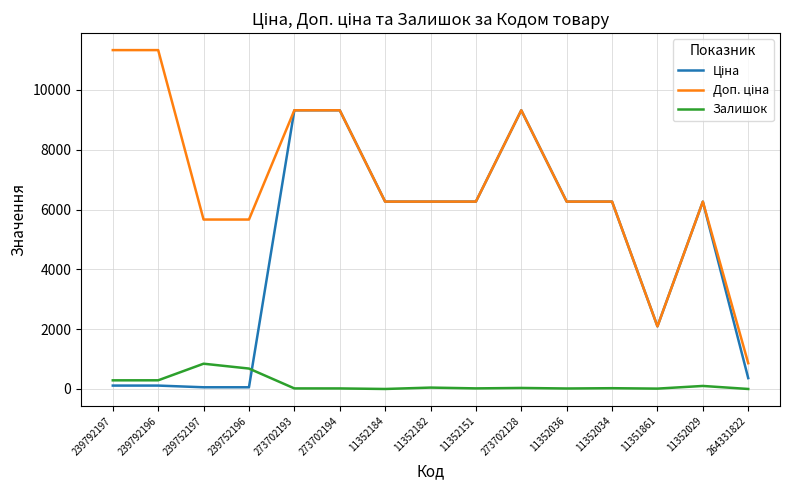

What is the greatest value displayed?

11334.0